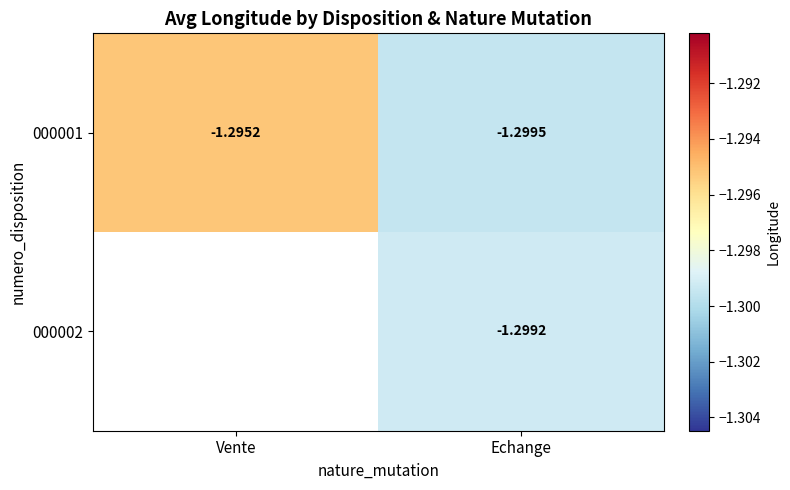

Which category has the highest value in the 000001 series?

Vente